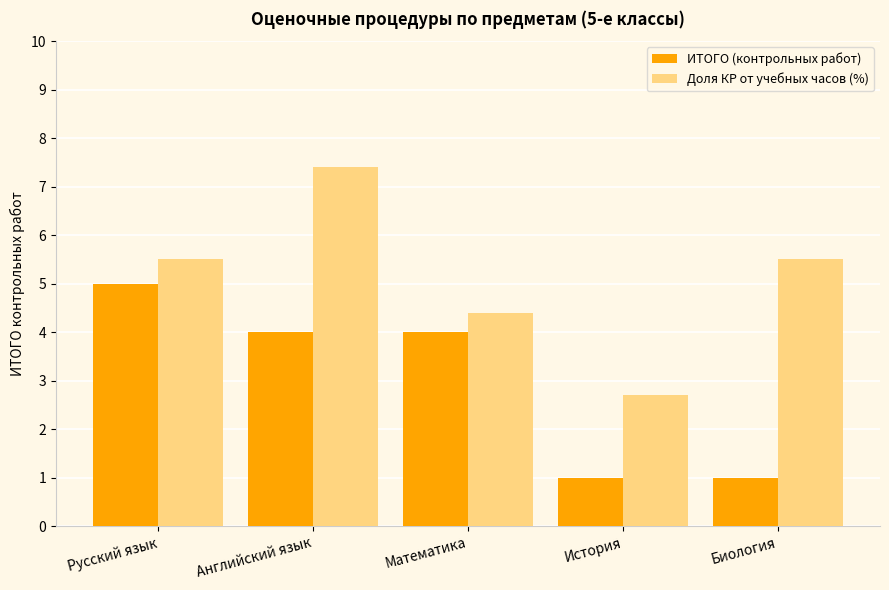

The Доля КР от учебных часов (%) series shows 10.7 at Английский язык. True or false?

False